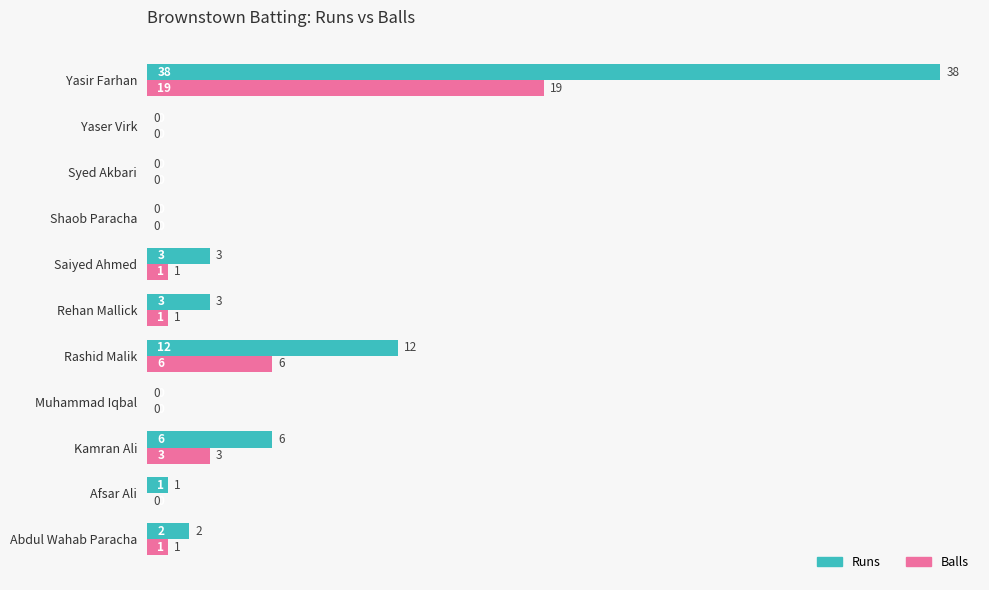

Which series has the largest range (max minus min)?

Runs